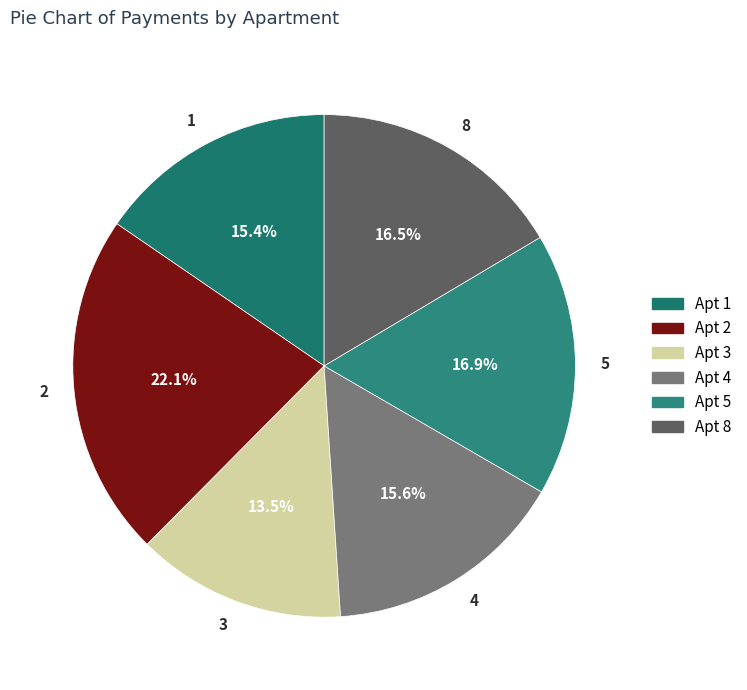

To the nearest percent, what is the difference between the largest and smallest slice percentages?

9%